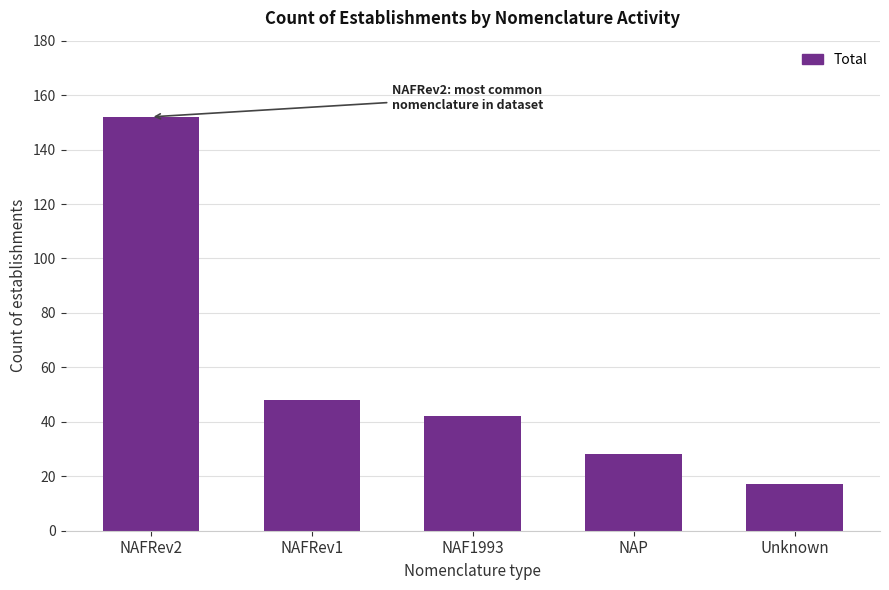

How many bars are there in total?

5